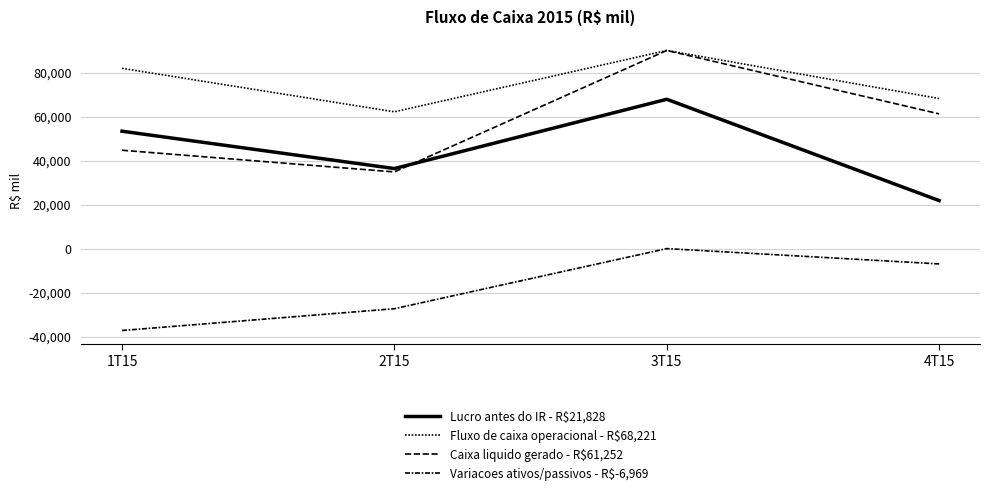

At which category is the sum across all series the highest?

3T15